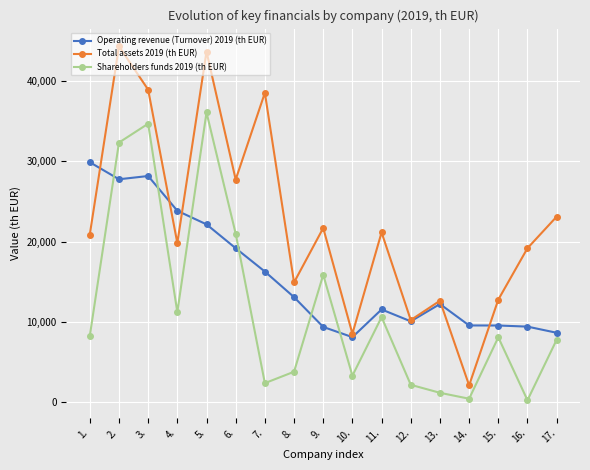

What is the sum of the Shareholders funds 2019 (th EUR) values at 13. and 5.?

37248.6